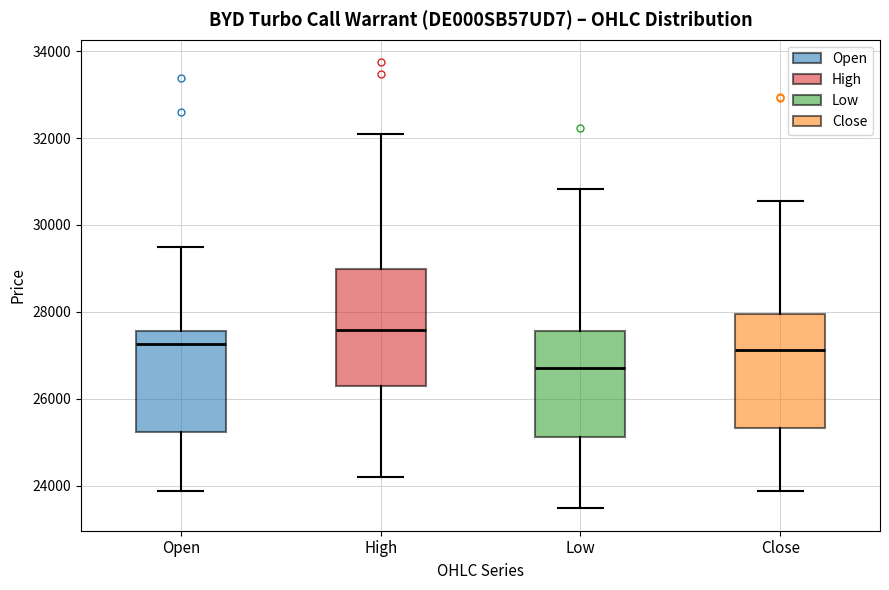

Reading left to right, read every box against the y-axis: the position of its median line, the range the box covers, and the ends of its whiskers. The values are not printed on the chart, so give them approximately, as read against the axis.

Open: median 27200, box 25200 to 27600, whiskers 23800 to 29400
High: median 27600, box 26200 to 29000, whiskers 24200 to 32000
Low: median 26800, box 25200 to 27600, whiskers 23400 to 30800
Close: median 27200, box 25400 to 28000, whiskers 23800 to 30600